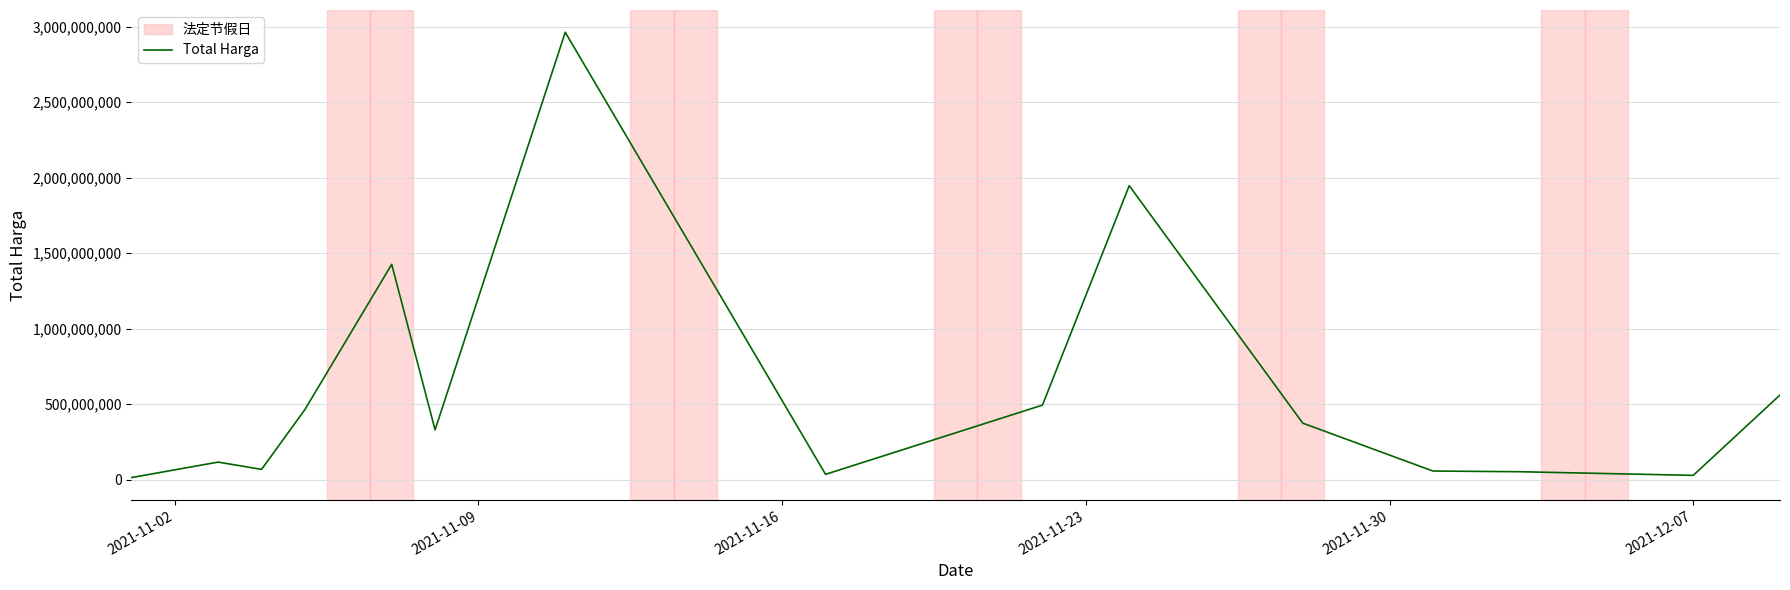

What is the difference between the maximum and minimum values?

2951215700